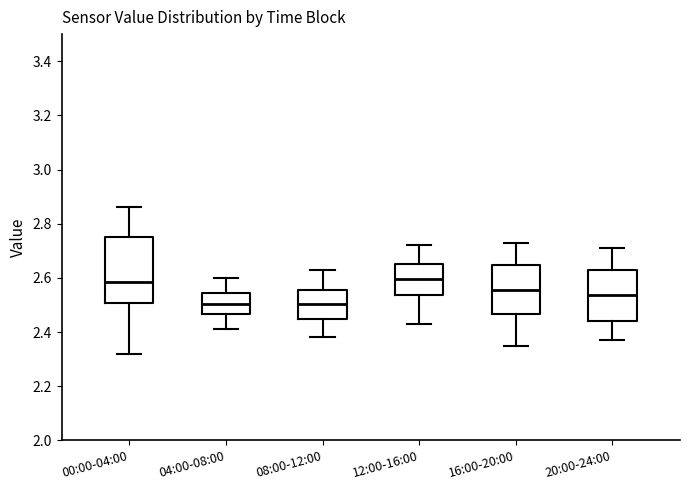

Reading left to right, read every box against the y-axis: the position of its median line, the range the box covers, and the ends of its whiskers. The values are not printed on the chart, so give them approximately, as read against the axis.

00:00-04:00: median 2.58, box 2.50 to 2.76, whiskers 2.32 to 2.86
04:00-08:00: median 2.50, box 2.46 to 2.54, whiskers 2.42 to 2.60
08:00-12:00: median 2.50, box 2.44 to 2.56, whiskers 2.38 to 2.64
12:00-16:00: median 2.60, box 2.54 to 2.66, whiskers 2.44 to 2.72
16:00-20:00: median 2.56, box 2.46 to 2.64, whiskers 2.36 to 2.74
20:00-24:00: median 2.54, box 2.44 to 2.62, whiskers 2.38 to 2.72